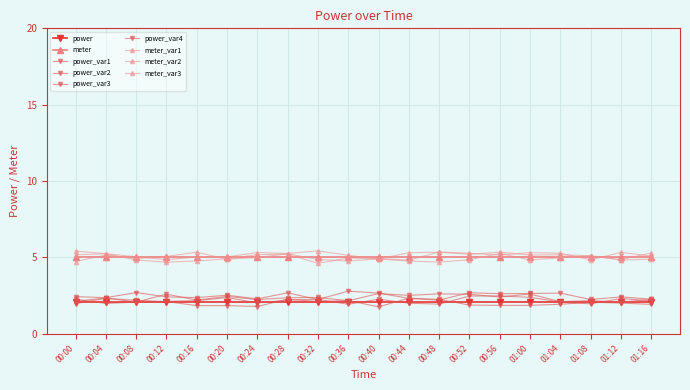

Reading left to right, what are all the values shown in this chart?

power: 00:00=2.0	00:04=2.0	00:08=2.0	00:12=2.0	00:16=2.0	00:20=2.0	00:24=2.0	00:28=2.0	00:32=2.0	00:36=2.0	00:40=2.0	00:44=2.0	00:48=2.0	00:52=2.0	00:56=2.0	01:00=2.0	01:04=2.0	01:08=2.0	01:12=2.0	01:16=2.0
meter: 00:00=5.0	00:04=5.0	00:08=5.0	00:12=5.0	00:16=5.0	00:20=5.0	00:24=5.0	00:28=5.0	00:32=5.0	00:36=5.0	00:40=5.0	00:44=5.0	00:48=5.0	00:52=5.0	00:56=5.0	01:00=5.0	01:04=5.0	01:08=5.0	01:12=5.0	01:16=5.0